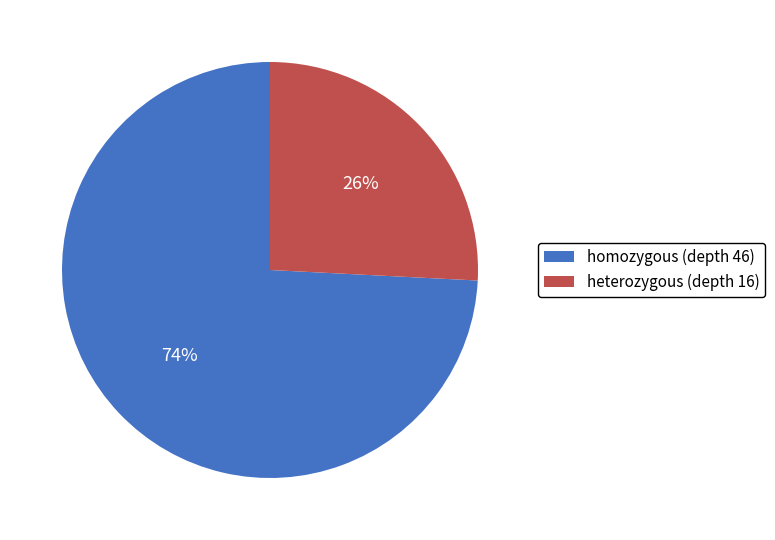

Rank the categories by value from lowest to highest.

heterozygous (depth 16), homozygous (depth 46)